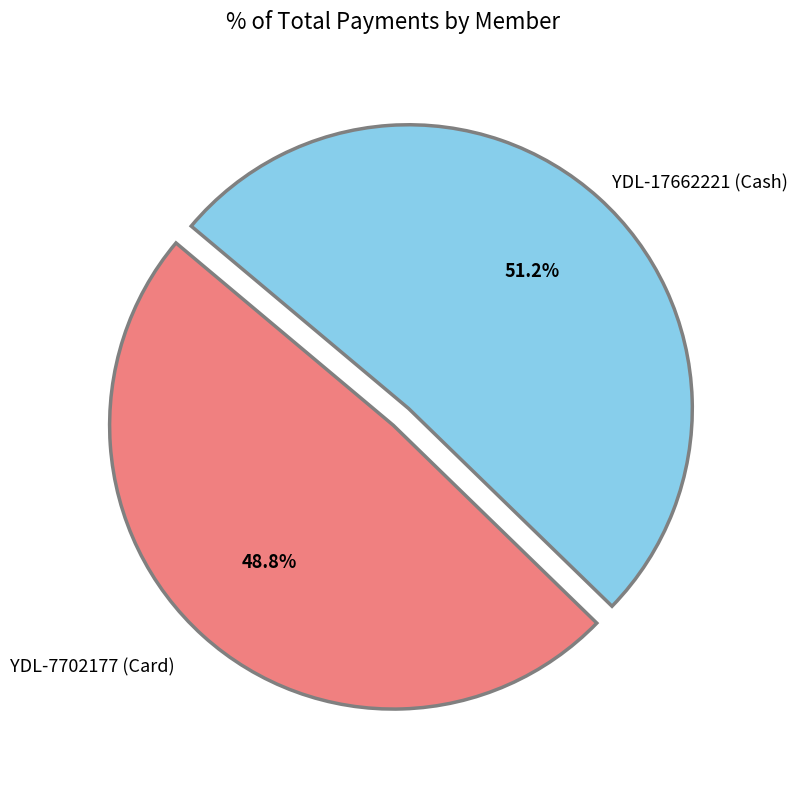

Is there a majority slice in this chart?

Yes